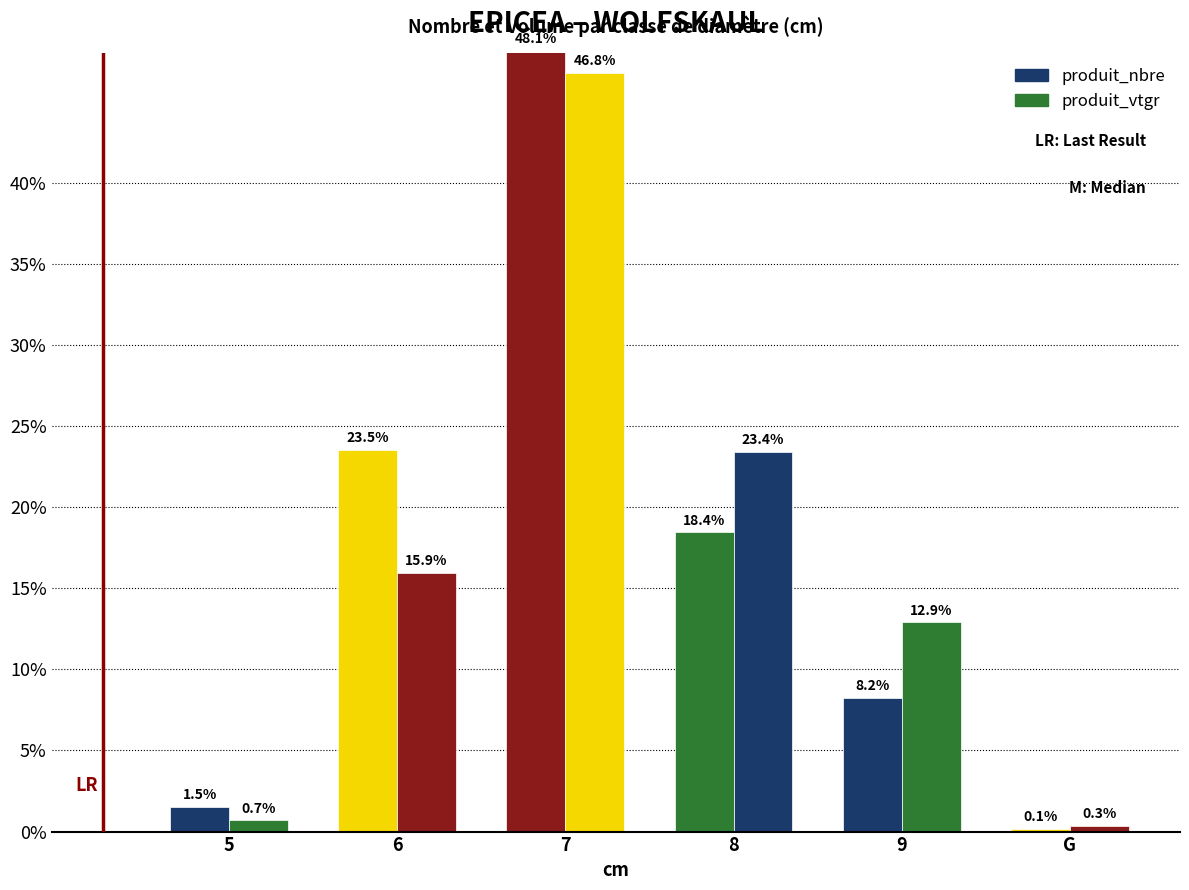

At how many categories does at least one series exceed 23?

3